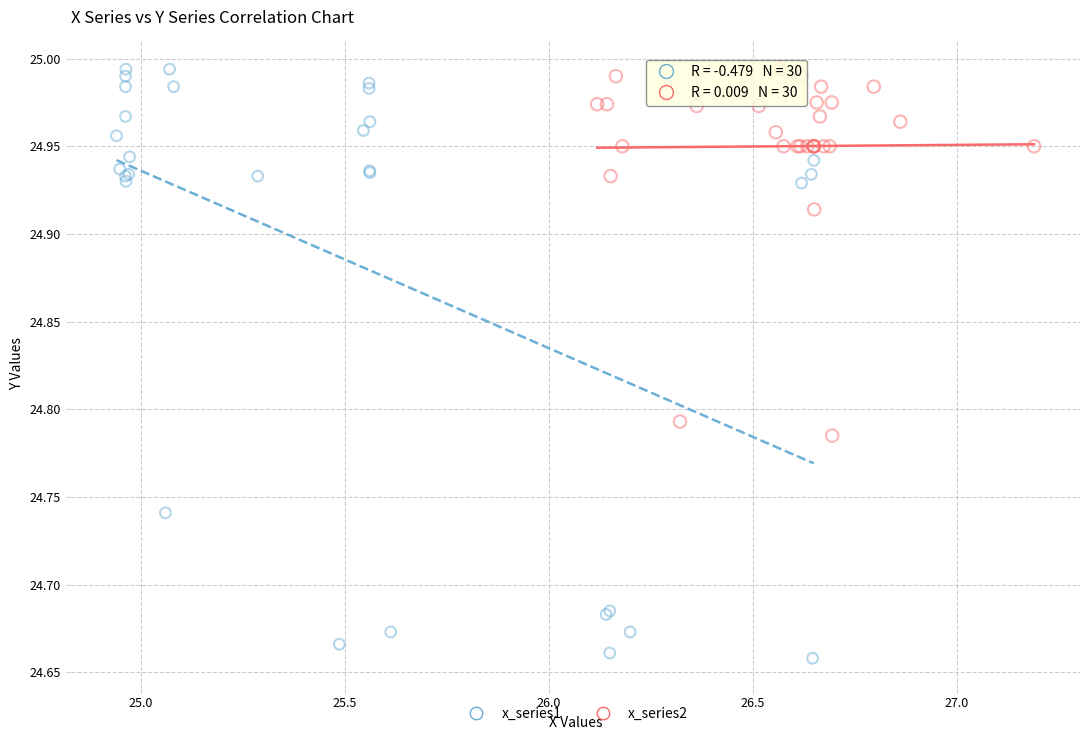

Which series has the widest spread of Y values?

x_series1